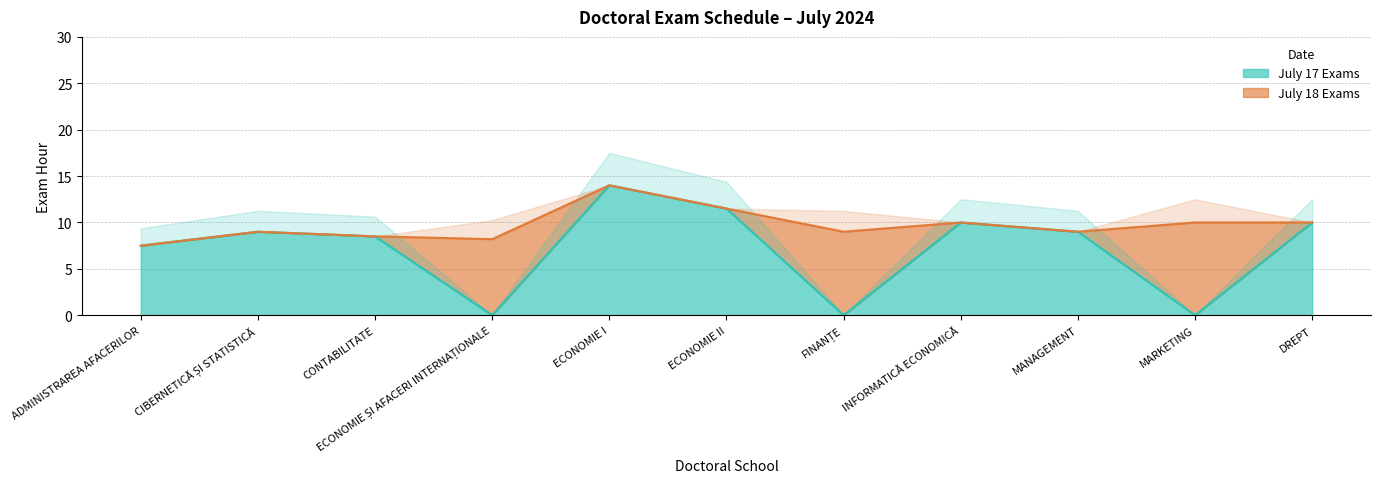

Is it true that the value at ECONOMIE II is 17.9?

False